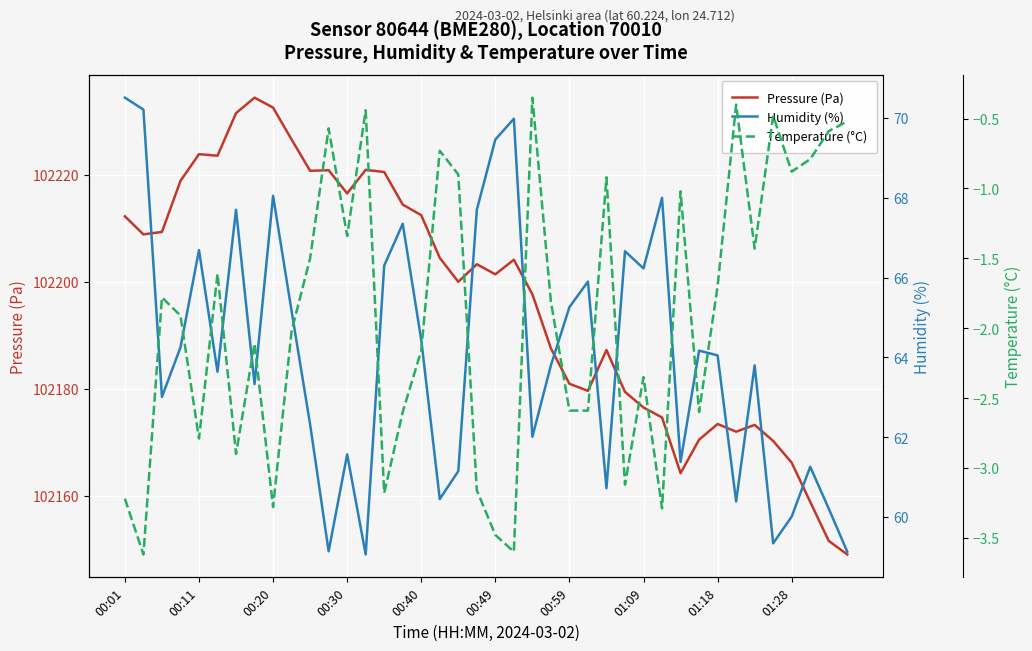

The value of Pressure (Pa) at 00:20 is 169131.7. True or false?

False